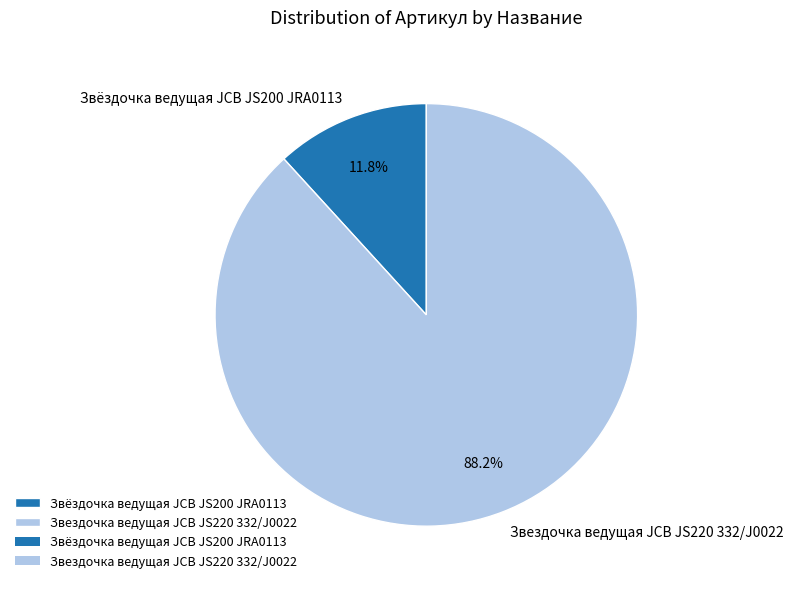

Is Звёздочка ведущая JCB JS200 JRA0113 the majority of the pie?

No